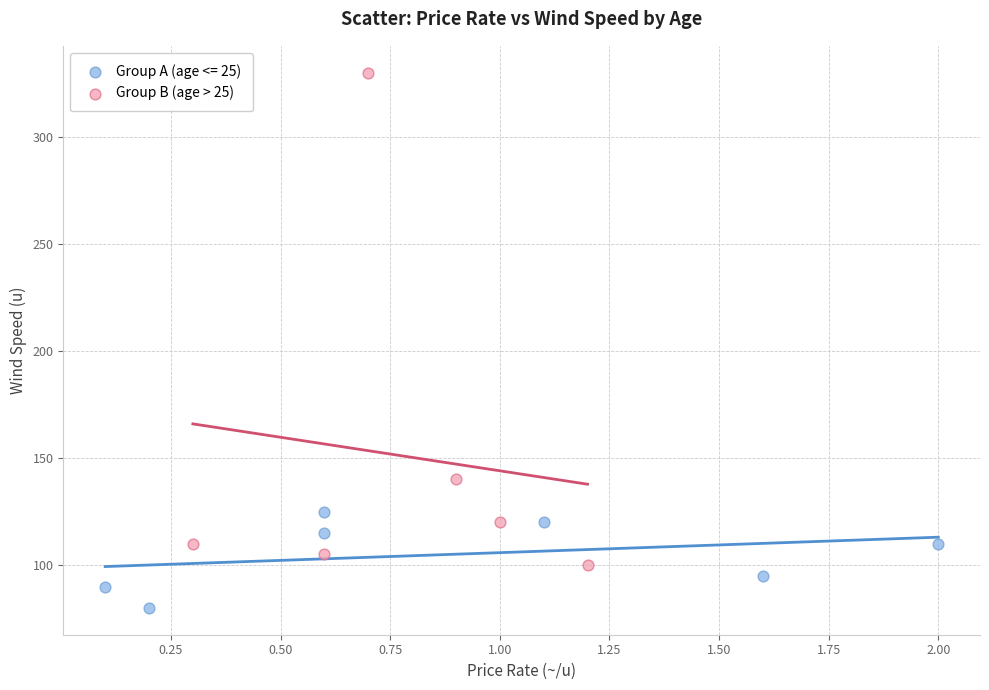

Which series reaches the minimum Y coordinate?

Group A (age <= 25)